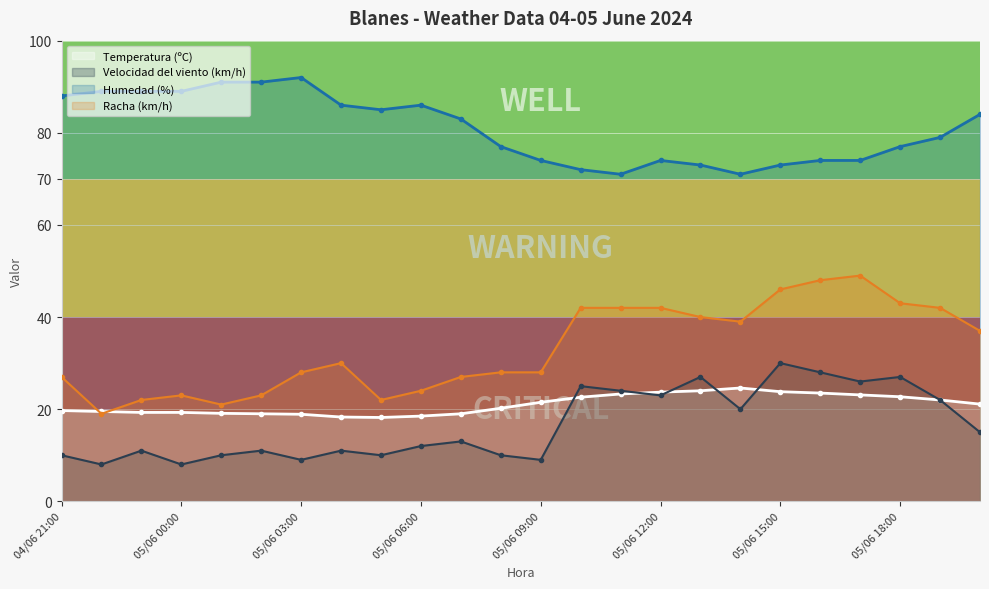

The value of Velocidad del viento (km/h) at 05/06 12:00 is 23.0. True or false?

True